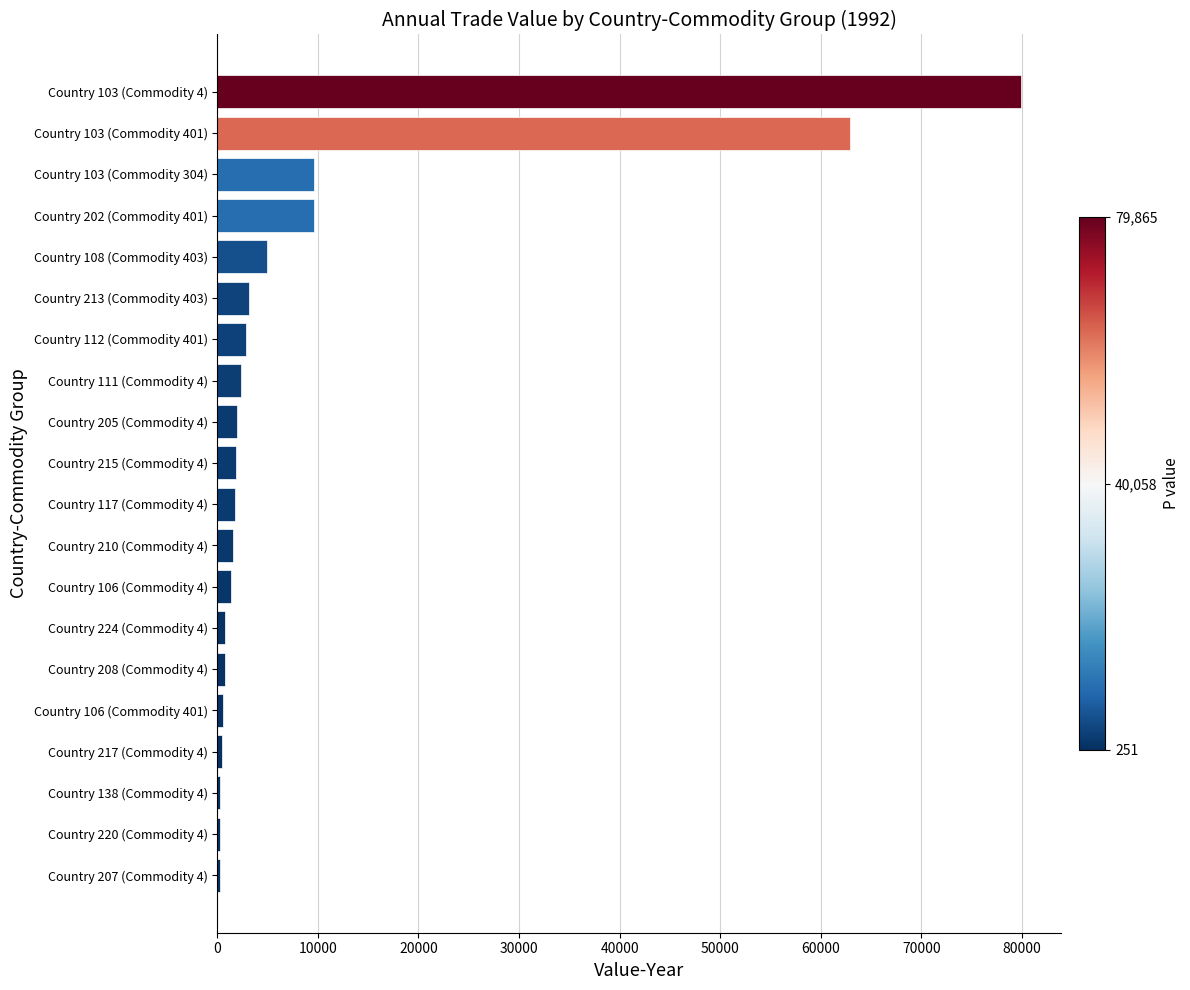

Does the chart contain stacked bars?

No